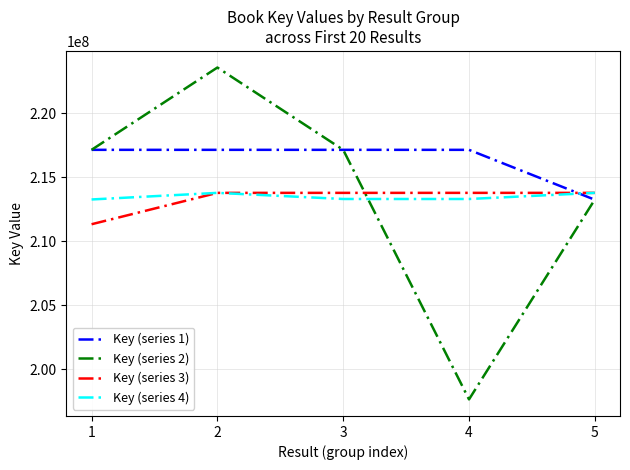

At which category is the sum across all series the highest?

2